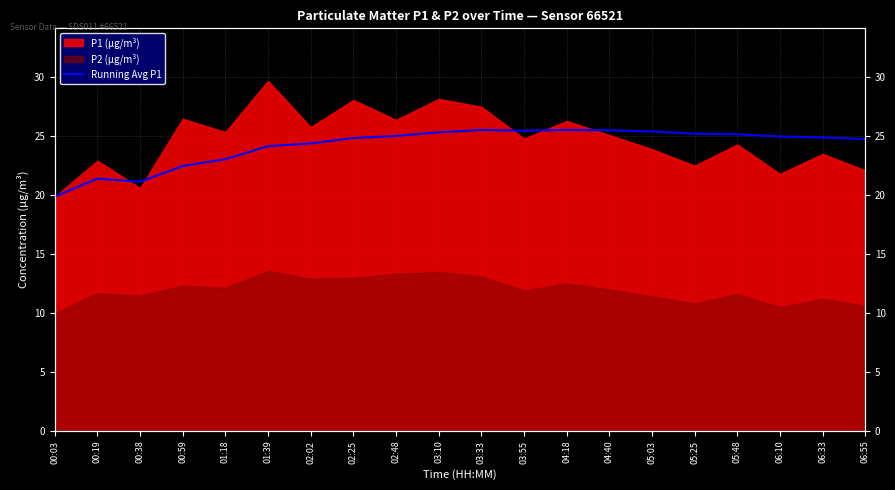

What is the label of the 8th point from the right?

04:18